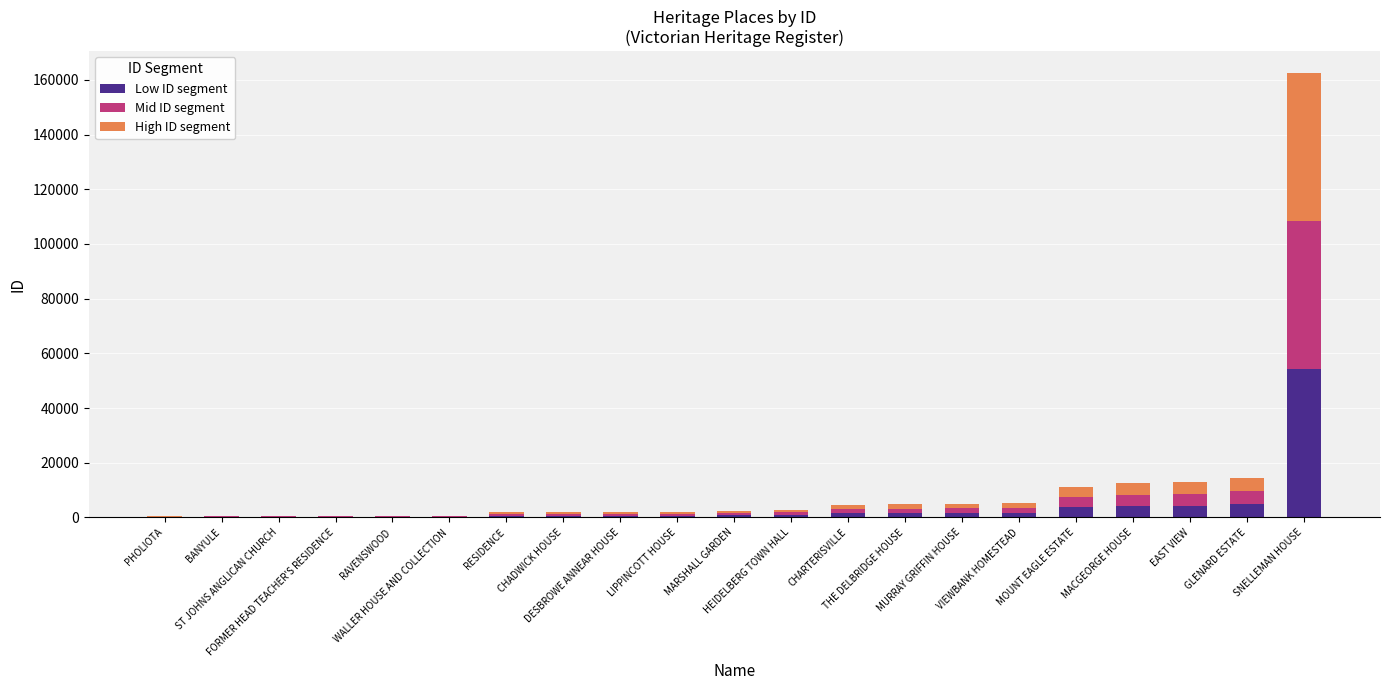

What are all the series names shown in the legend?

Low ID segment, Mid ID segment, High ID segment